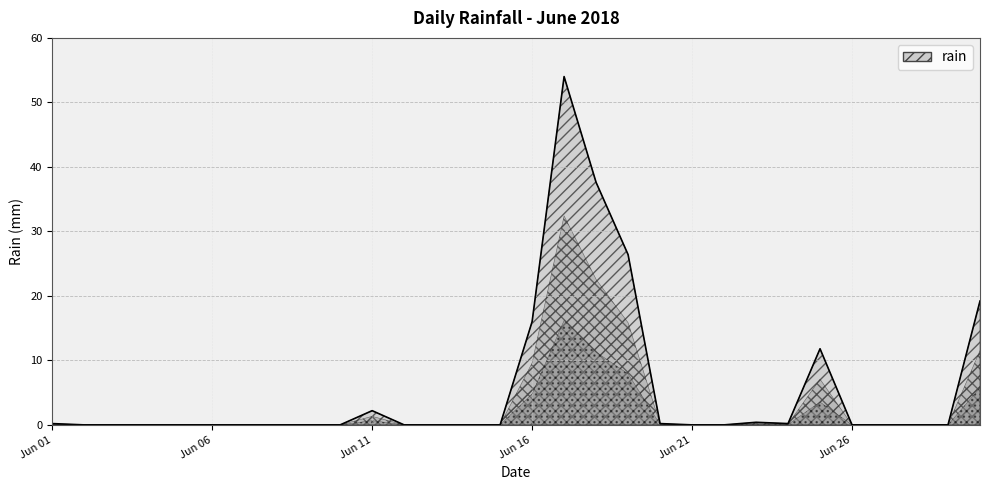

What is the greatest value displayed?

54.0